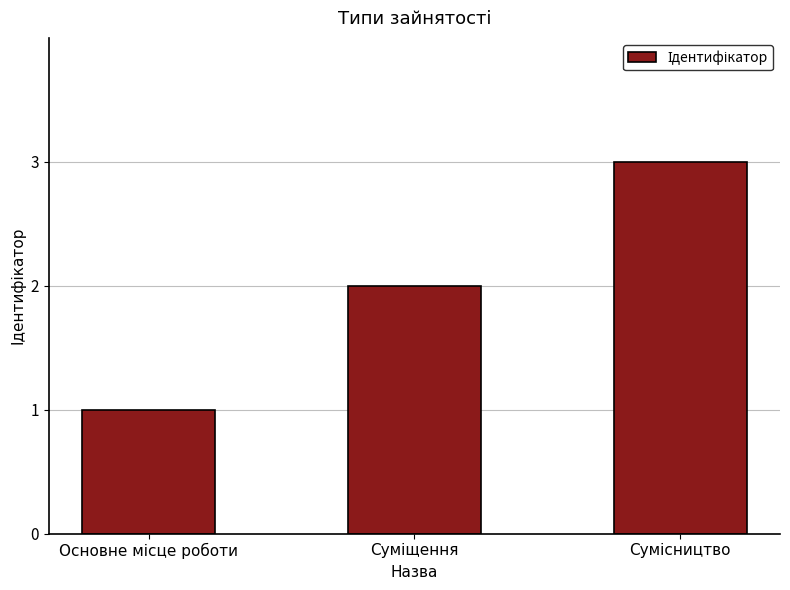

What is the greatest value displayed?

3